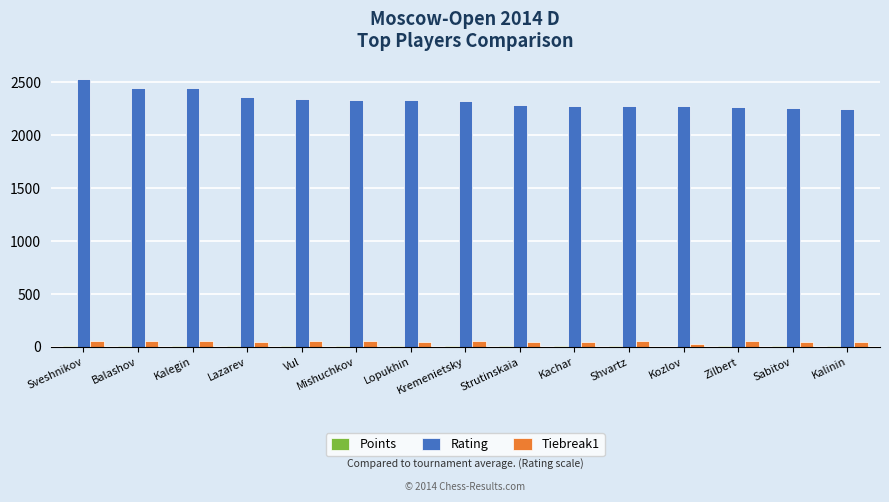

How many values in the Tiebreak1 series exceed 51?

8